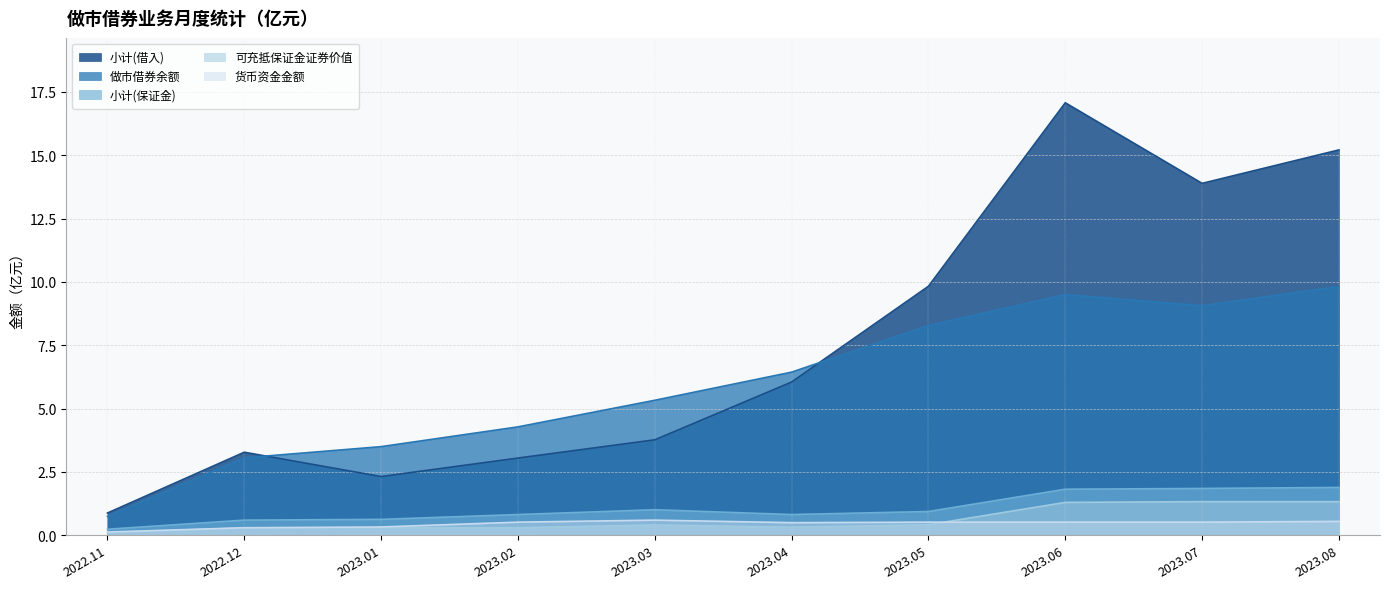

Between 2023.08 and 2023.04, which is larger?

2023.08